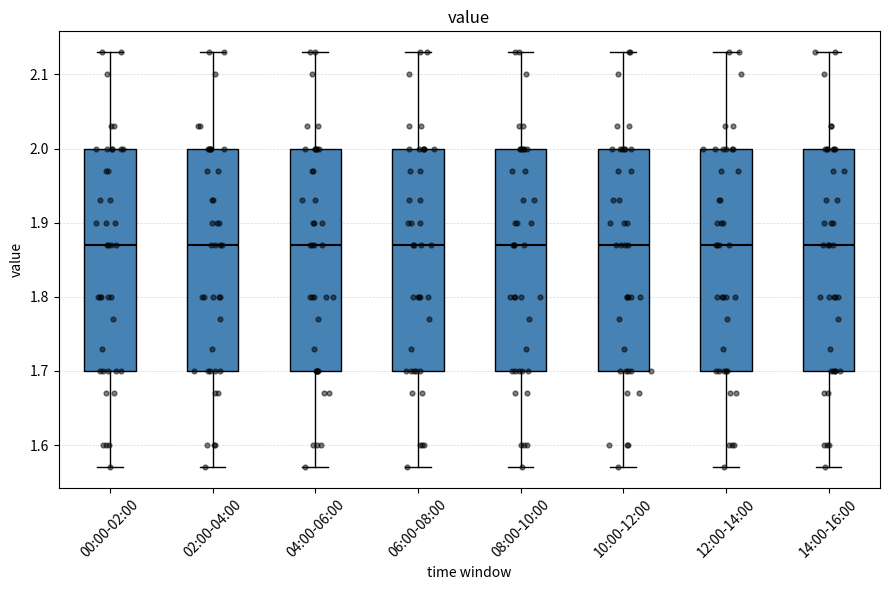

Where does the median line of the box for 06:00-08:00 sit on the y-axis? The values are not printed on the chart, so give them approximately, as read against the axis.

1.87